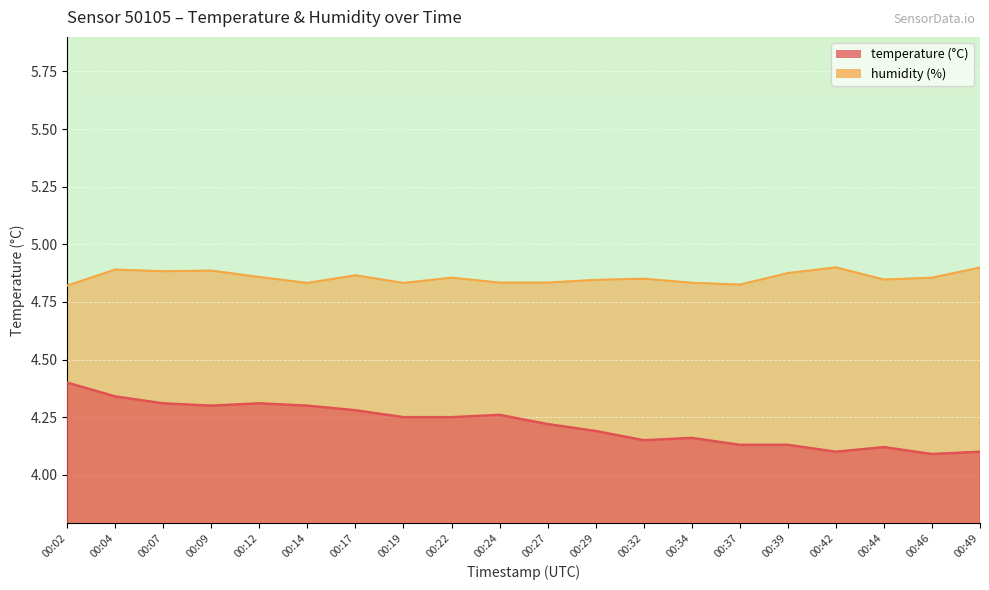

True or false: temperature and humidity cross at least once.

False